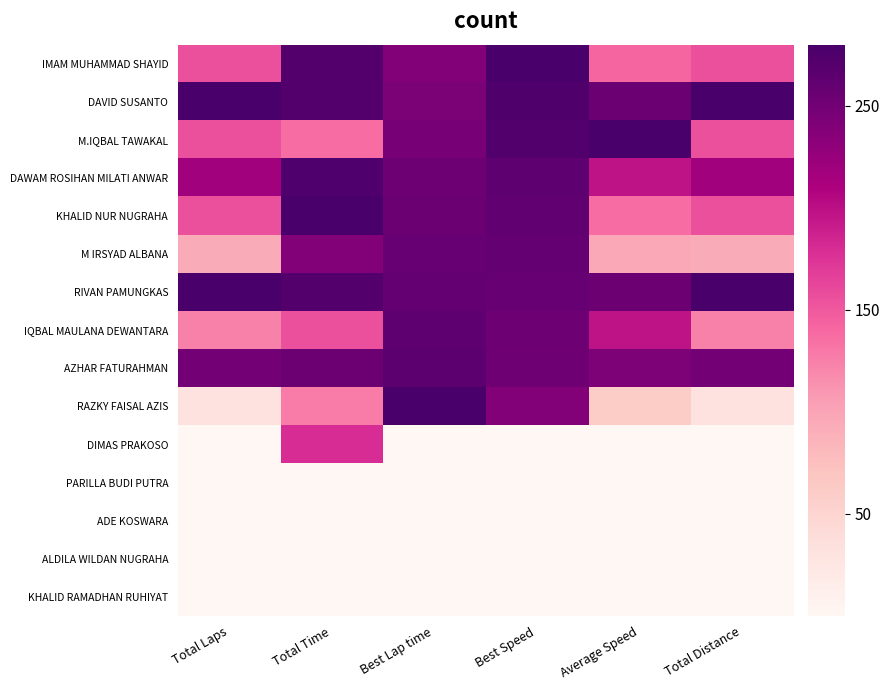

At which category is the sum across all series the highest?

Best Speed